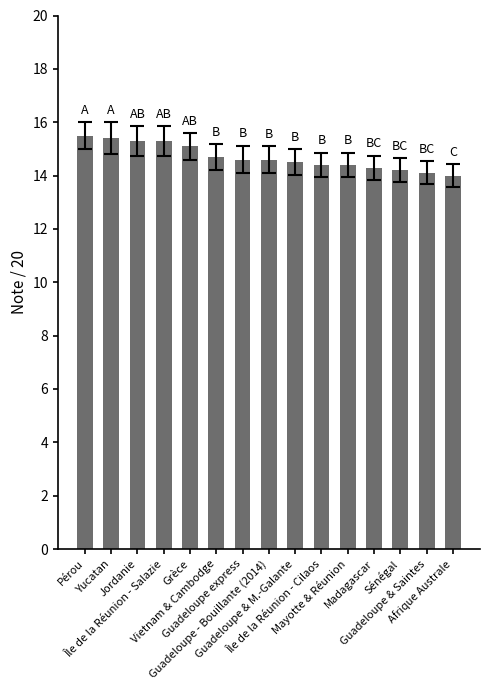

What is the greatest value displayed?

15.5